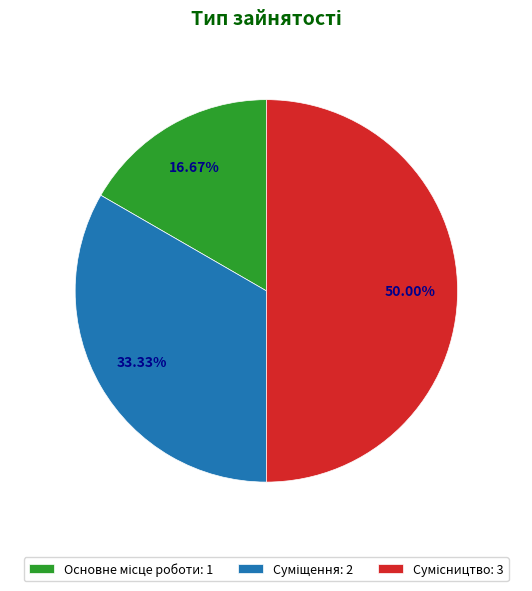

Which has a higher value, Основне місце роботи or Суміщення?

Суміщення